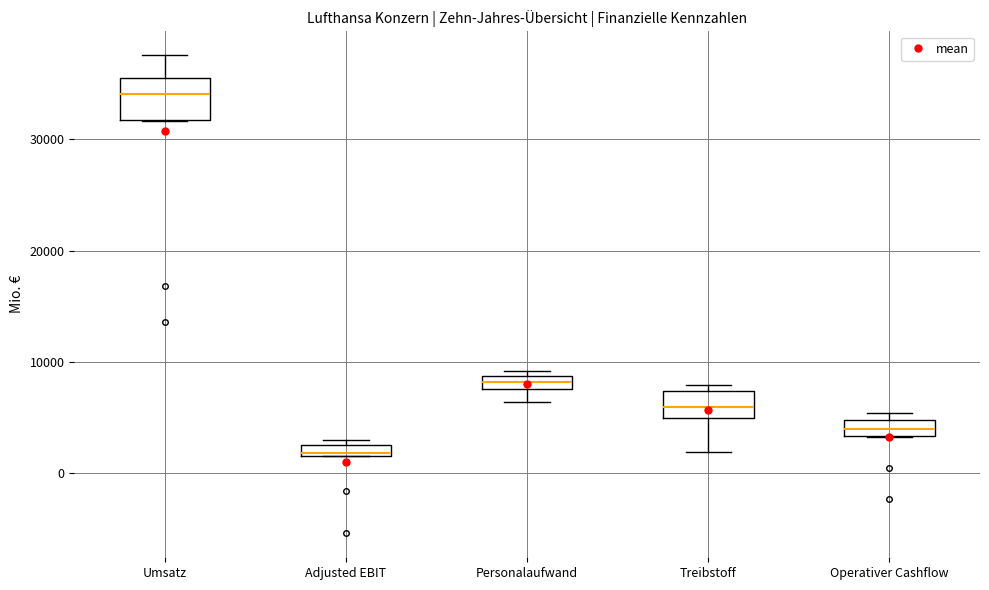

Which box's median line is the lowest?

Adjusted EBIT